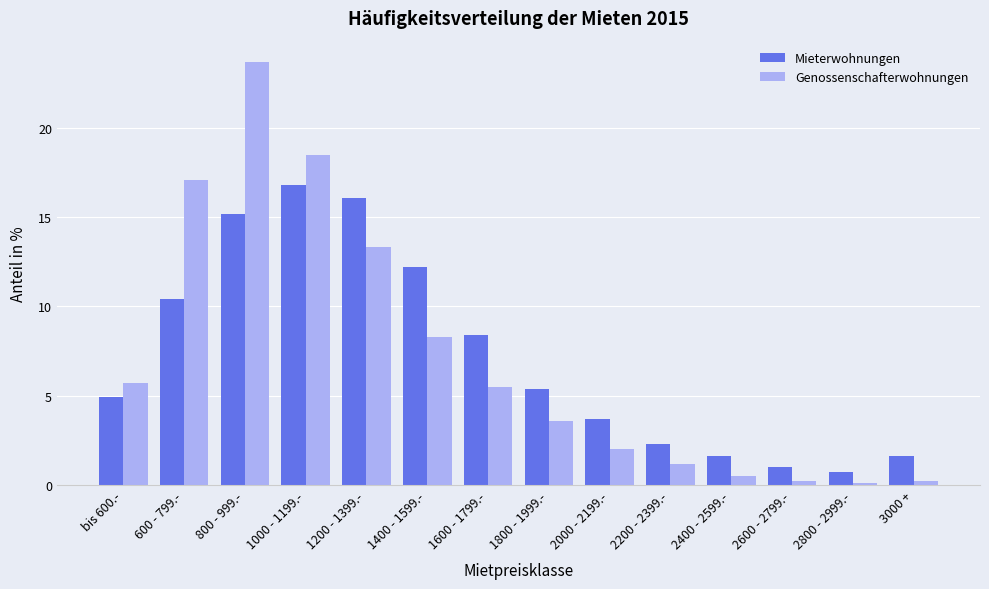

Are the bars grouped side by side (vs. stacked)?

Yes